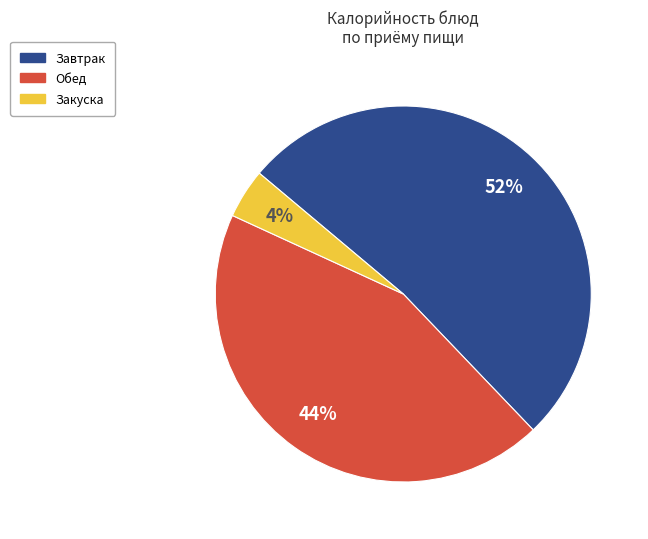

To the nearest percent, what is the average slice percentage?

33%